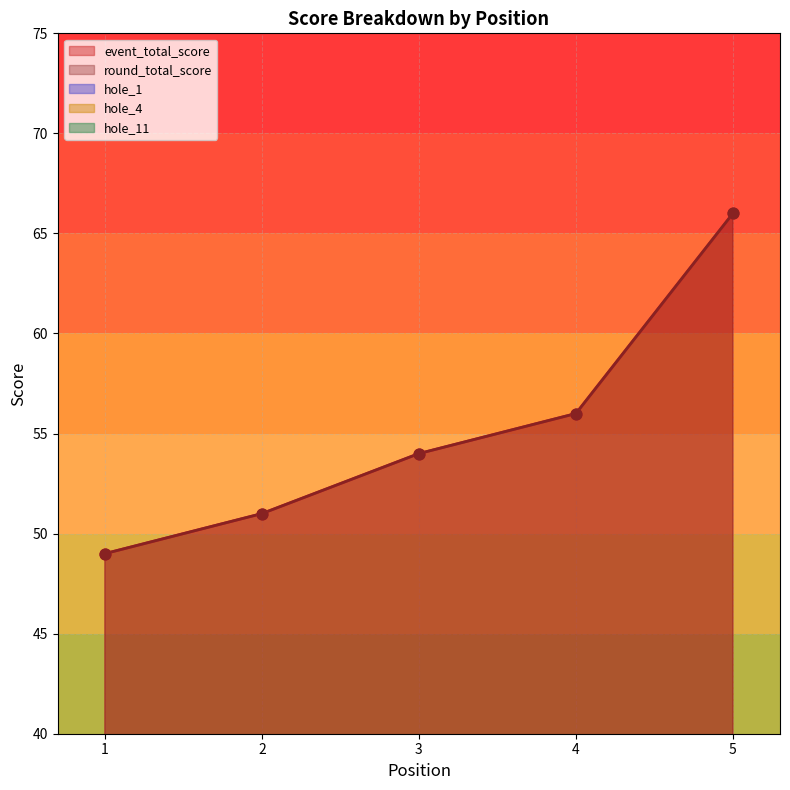

What is the total value across all series at 1?

106